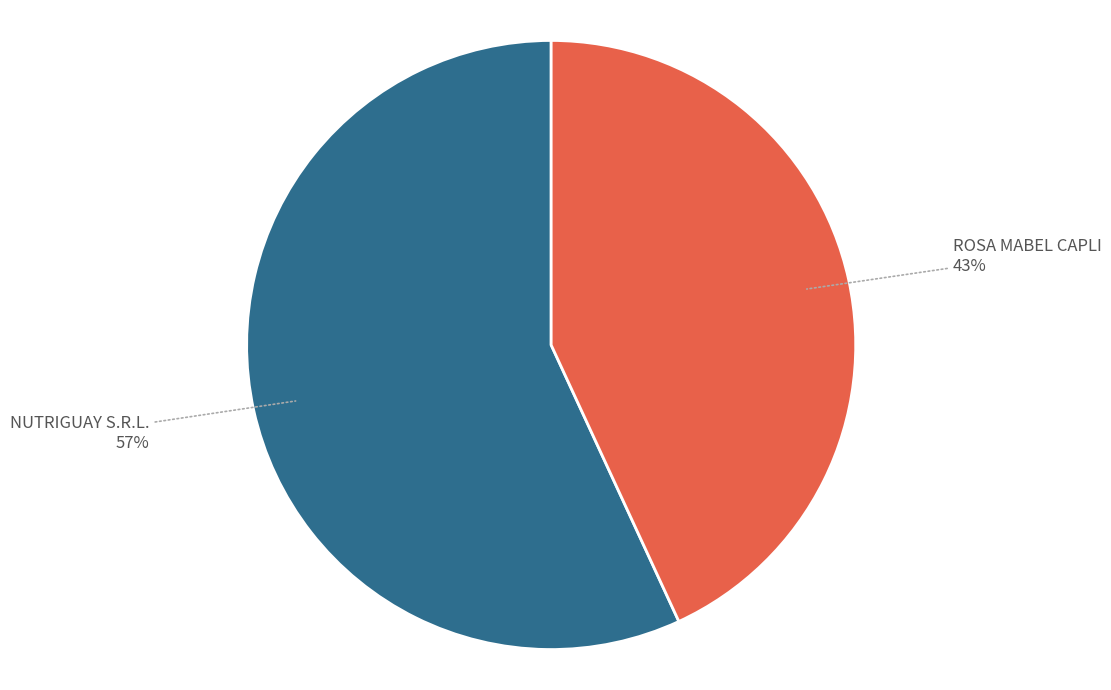

Which slice is the smallest?

ROSA MABEL CAPLI